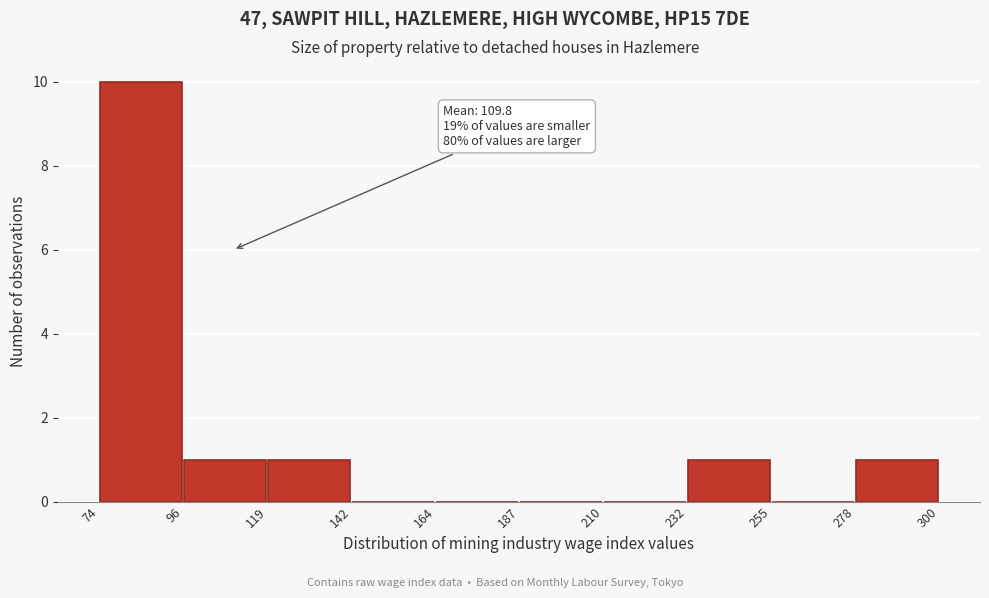

Over which range of the x-axis is the bar tallest?

74 to 96